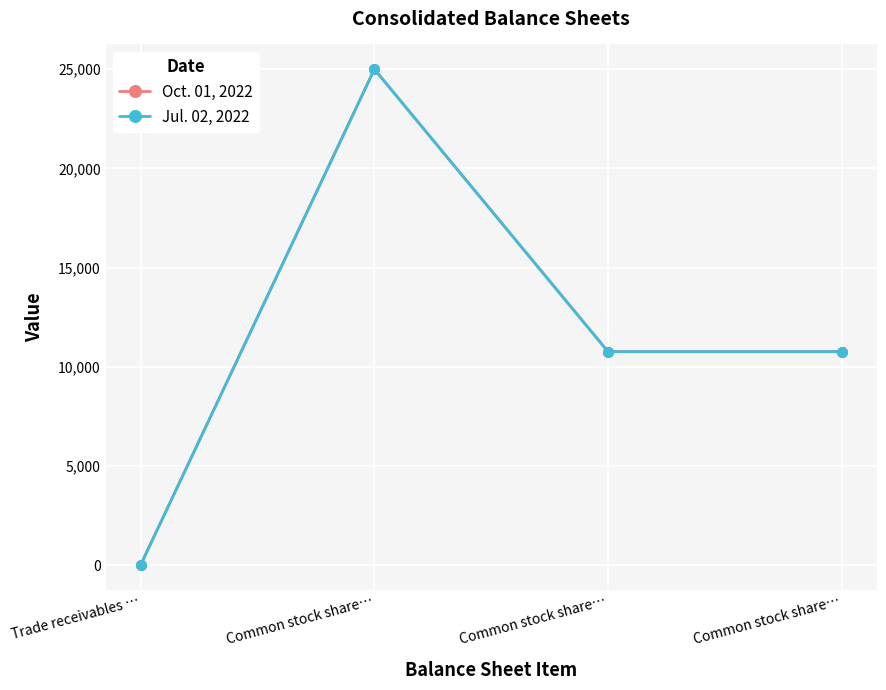

What is the label of the 3rd point from the left?

Common stock share…